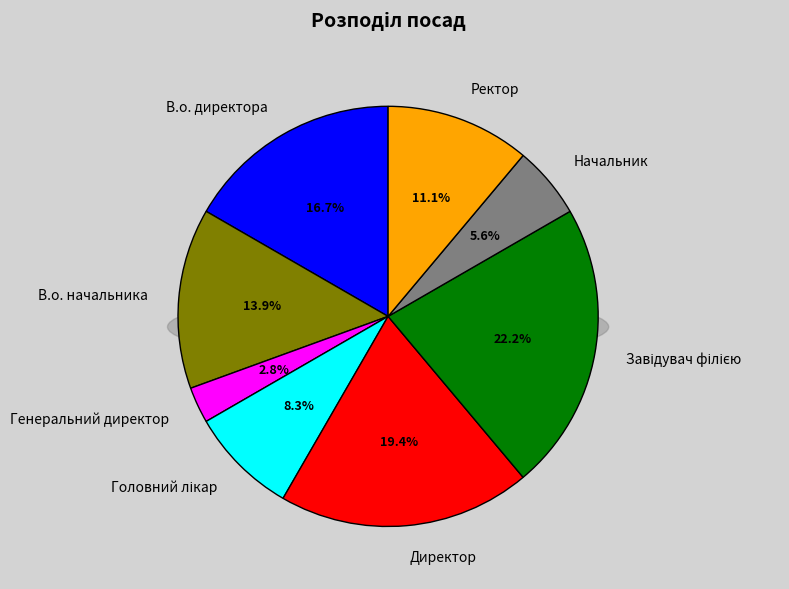

What is the total percentage of Директор and Ректор?

30.6%